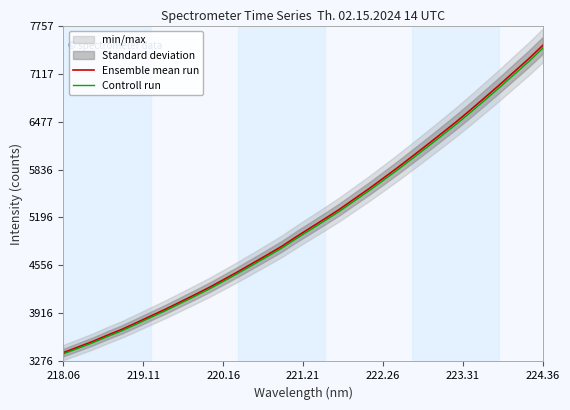

What is the lowest value of the Ensemble mean run series?

3394.2